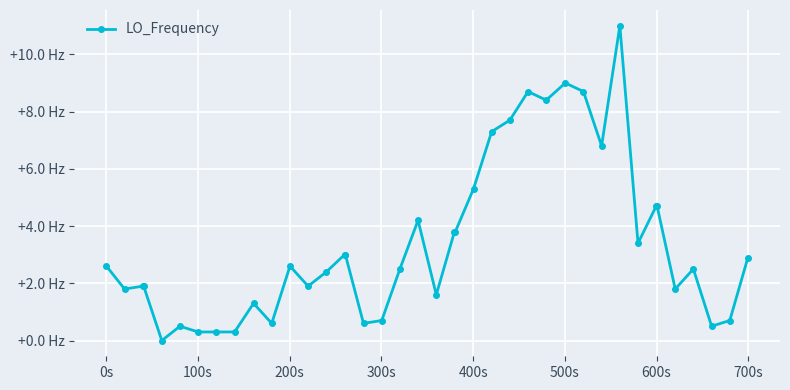

Is this an area chart (filled region under the line)?

No